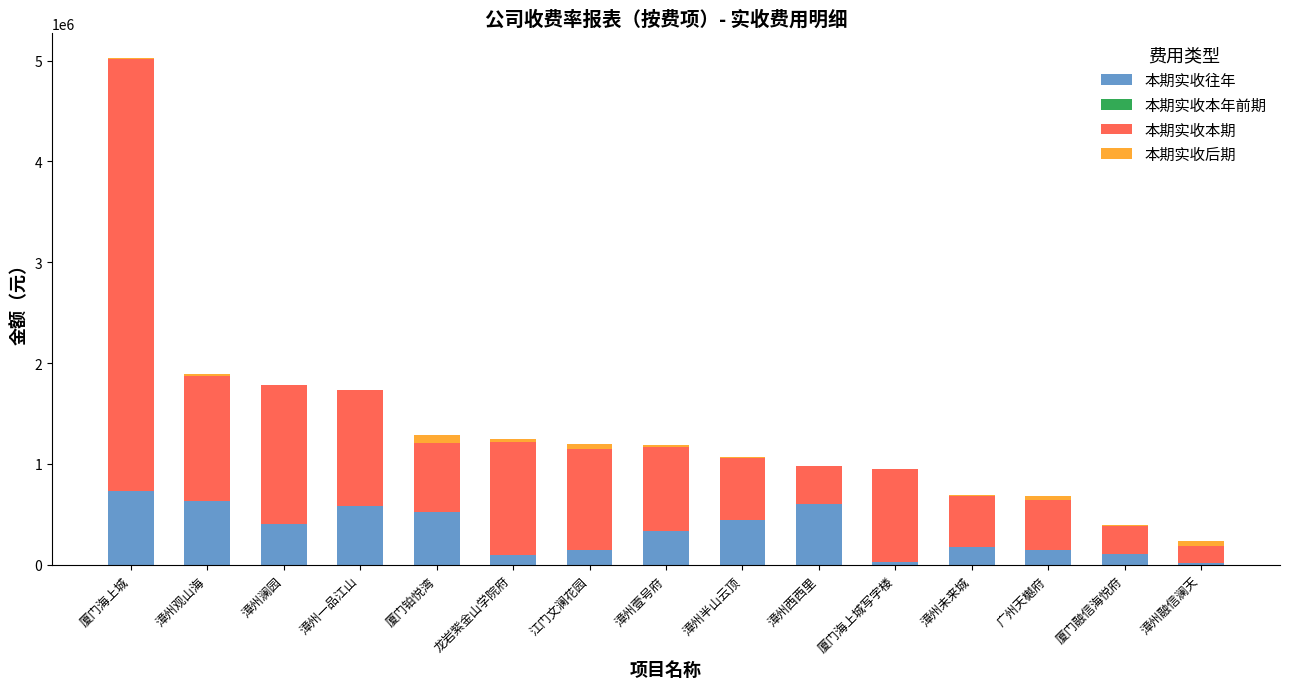

What is the total value across all series at 漳州西西里?

981512.2